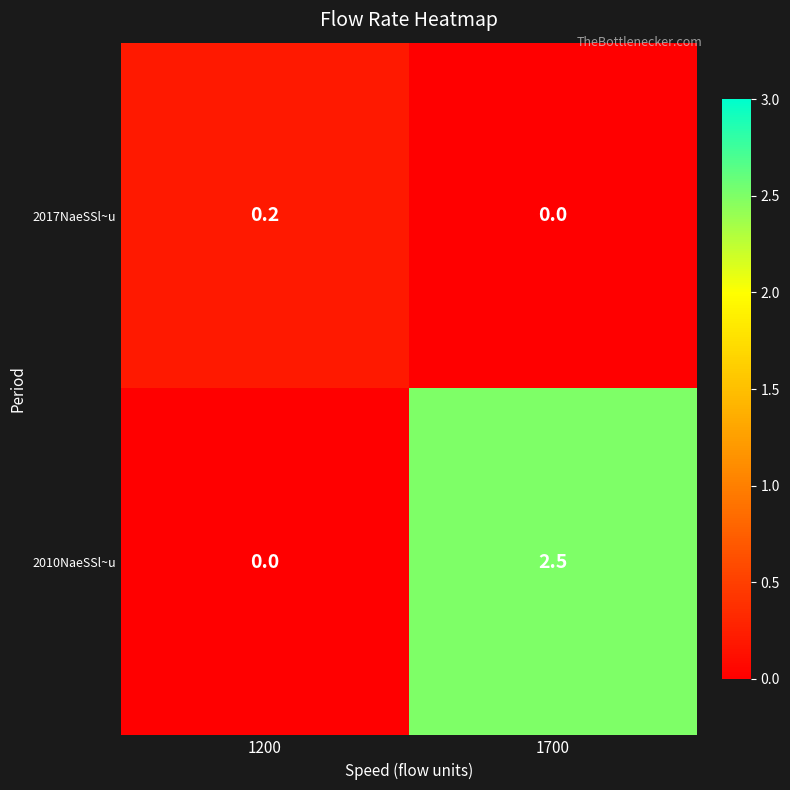

What is the sum of the 2010NaeSSl~u values at 1700 and 1200?

2.5